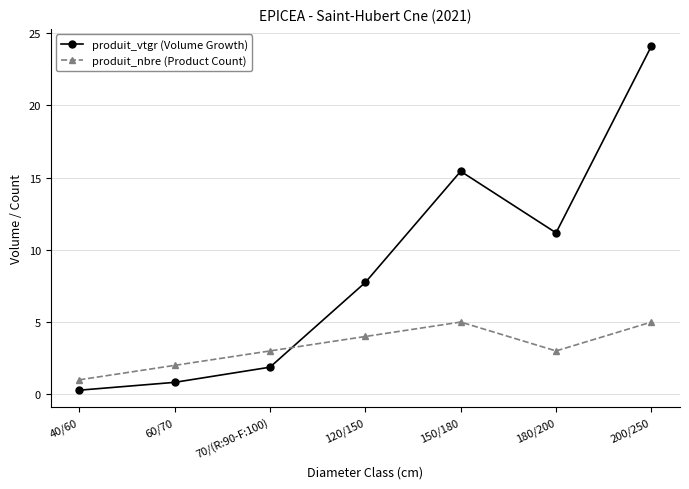

At which label does produit_vtgr (Volume Growth) first exceed 7?

120/150